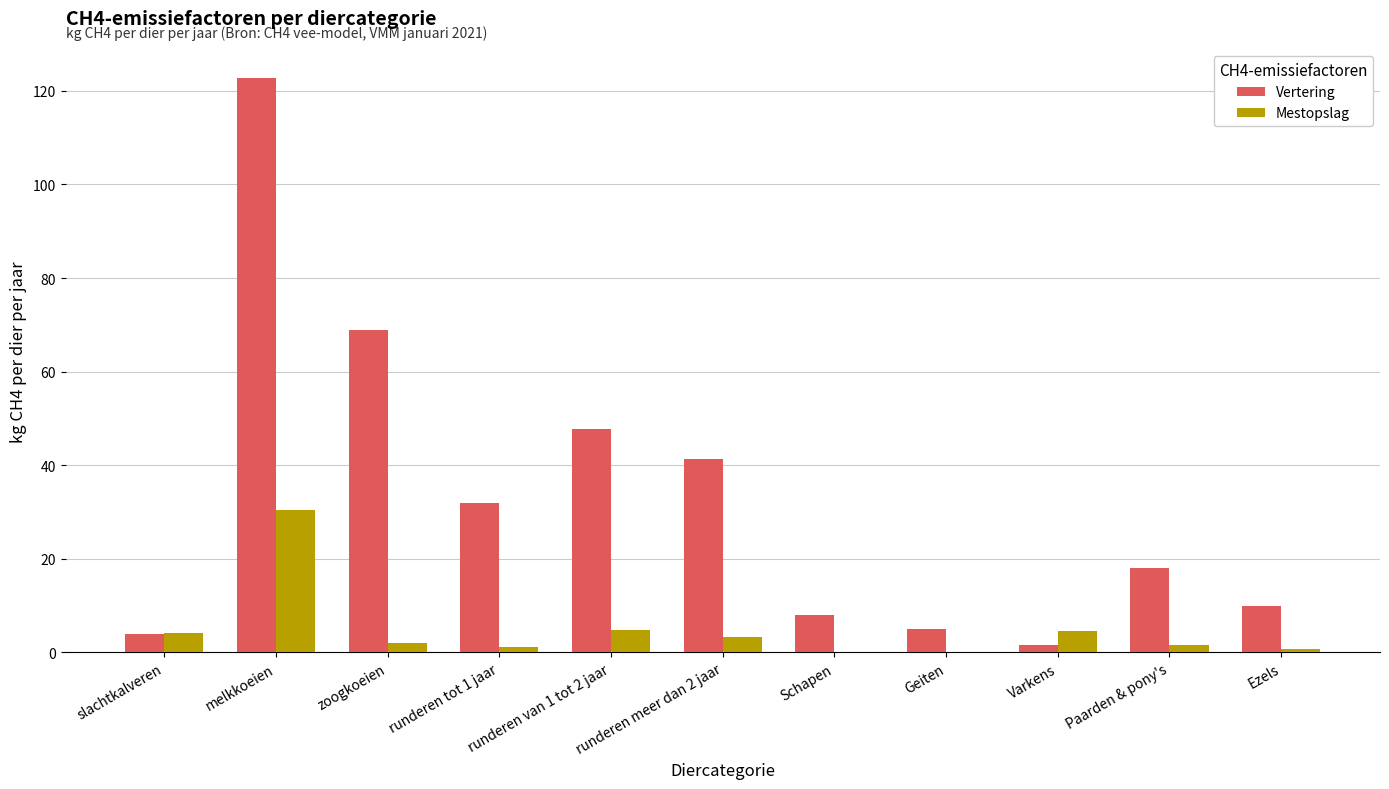

Which series changed the most between runderen meer dan 2 jaar and Paarden & pony's?

Vertering